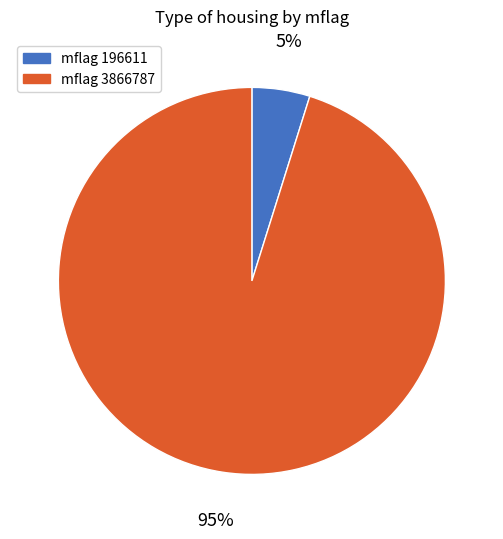

To the nearest percent, what percentage of the pie is mflag 3866787?

95%